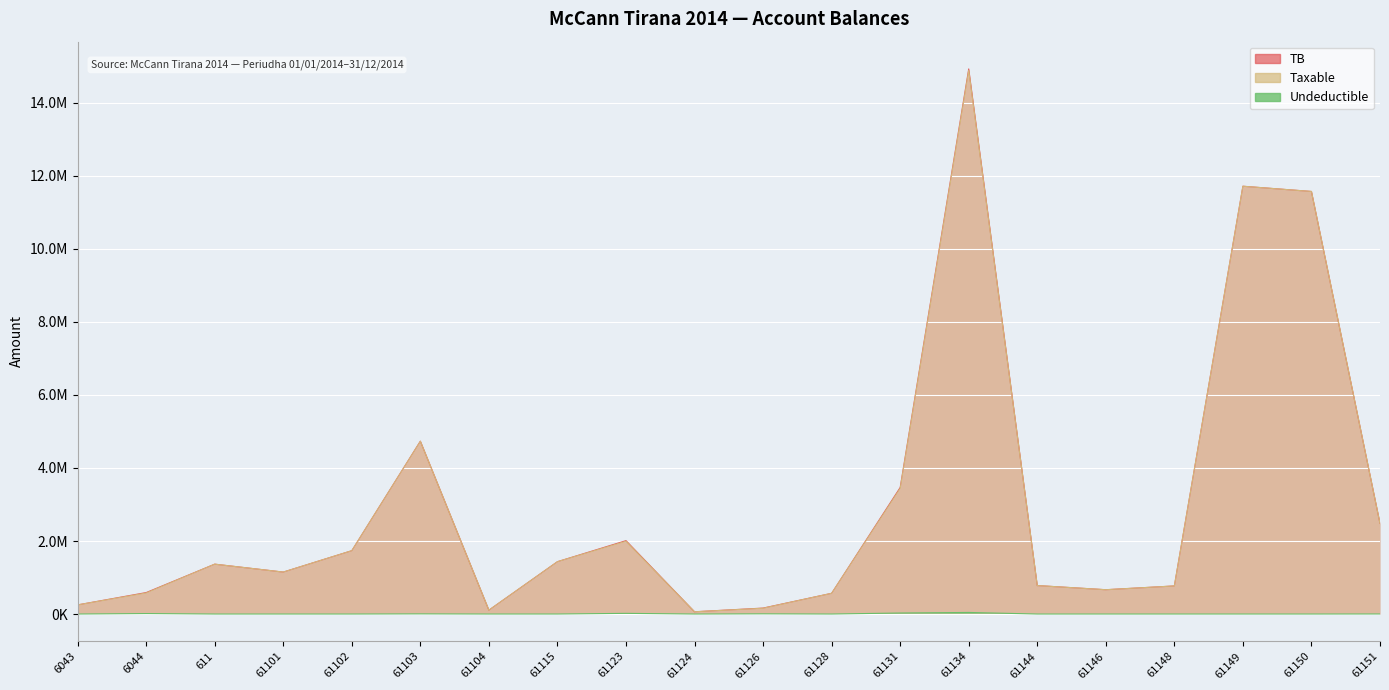

Rank the categories by Undeductible value from lowest to highest.

6043, 611, 61101, 61102, 61104, 61124, 61128, 61144, 61146, 61148, 61149, 61150, 61115, 61151, 61103, 61126, 6044, 61123, 61131, 61134